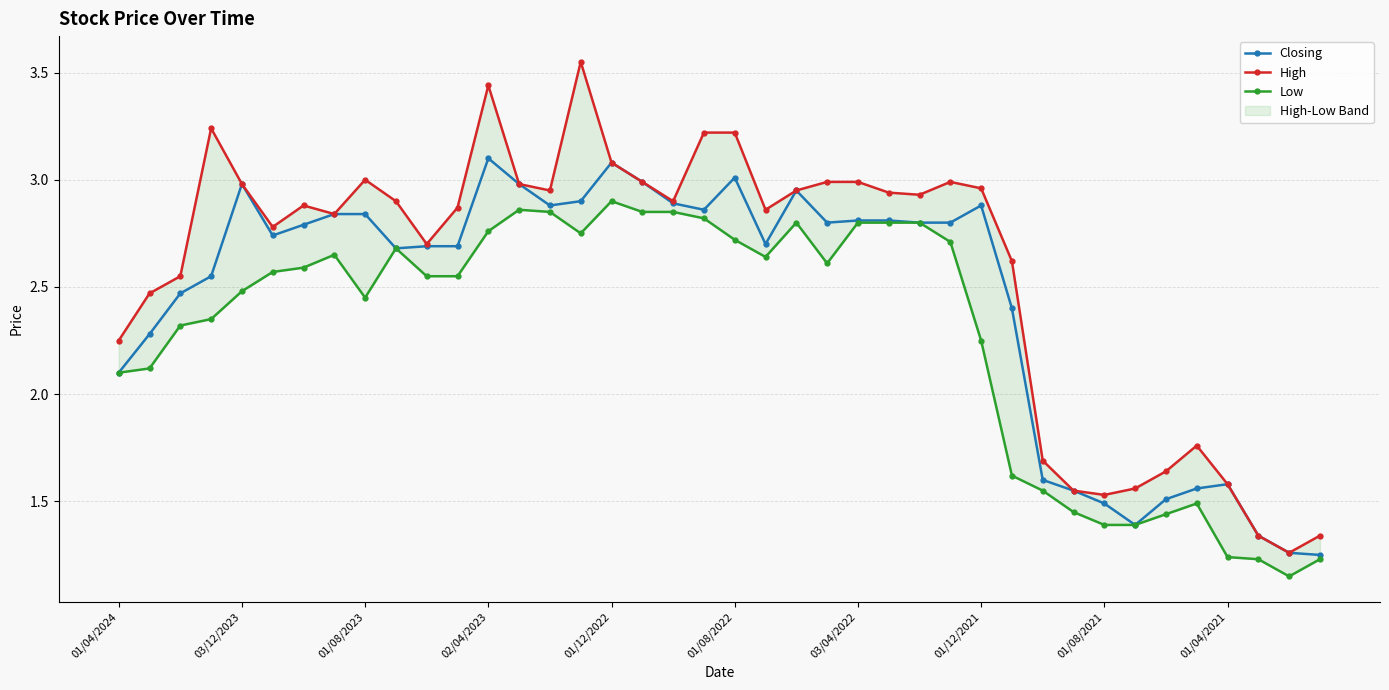

How many data points in High are less than 2?

10